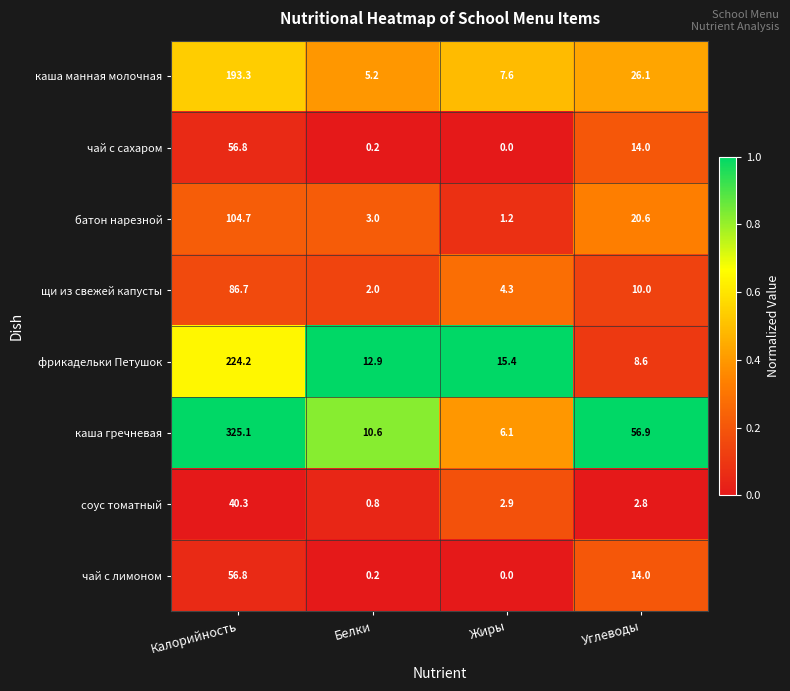

What is the difference between the second highest and second lowest values in the каша манная молочная series?

18.5